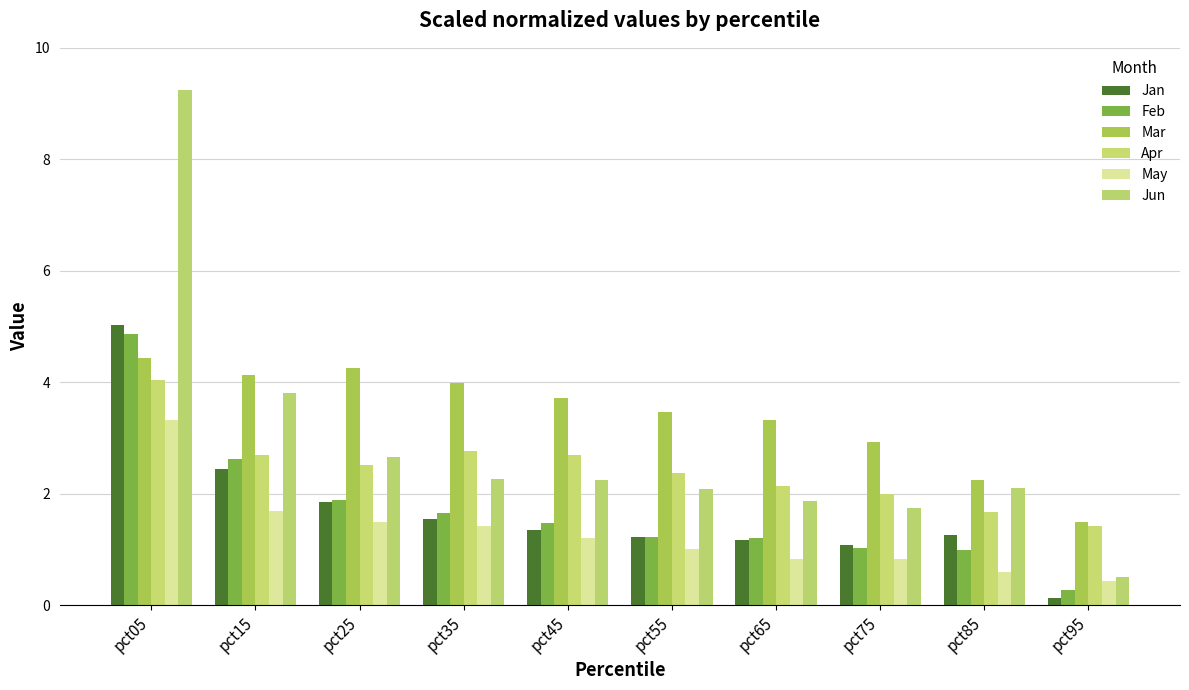

Where does the Jan series first go above 1?

pct05